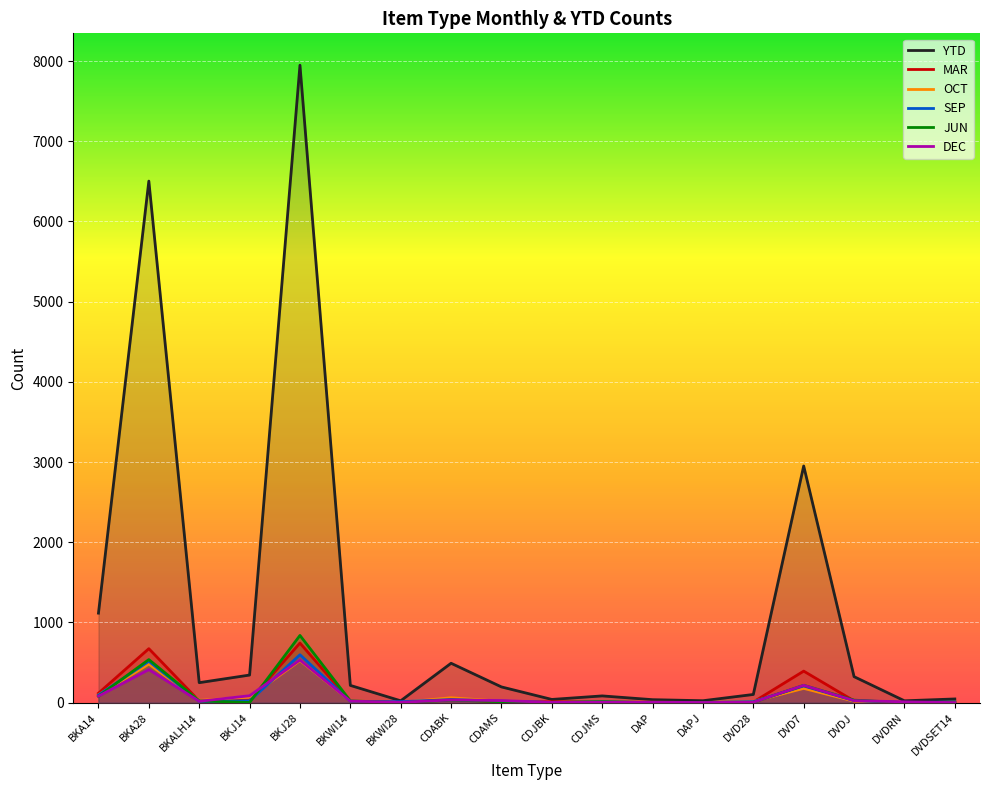

What is the label of the 3rd point from the right?

DVDJ